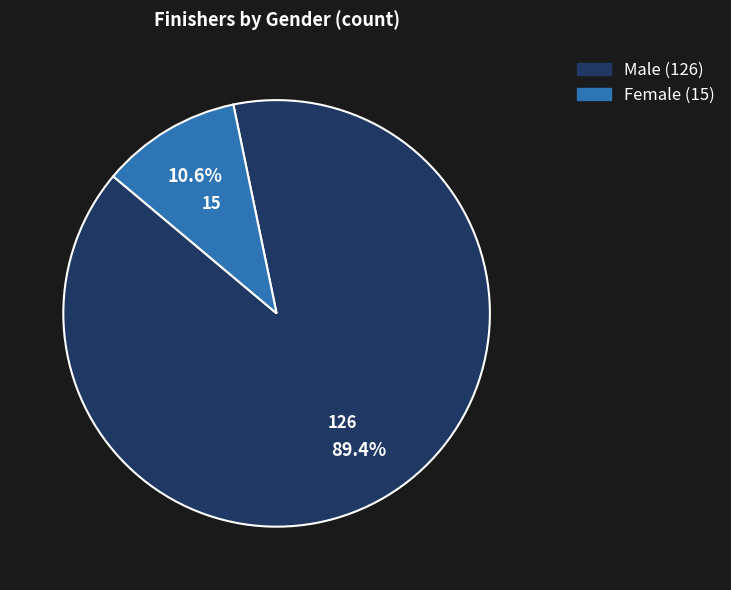

Is there any slice that represents more than half of the pie?

Yes